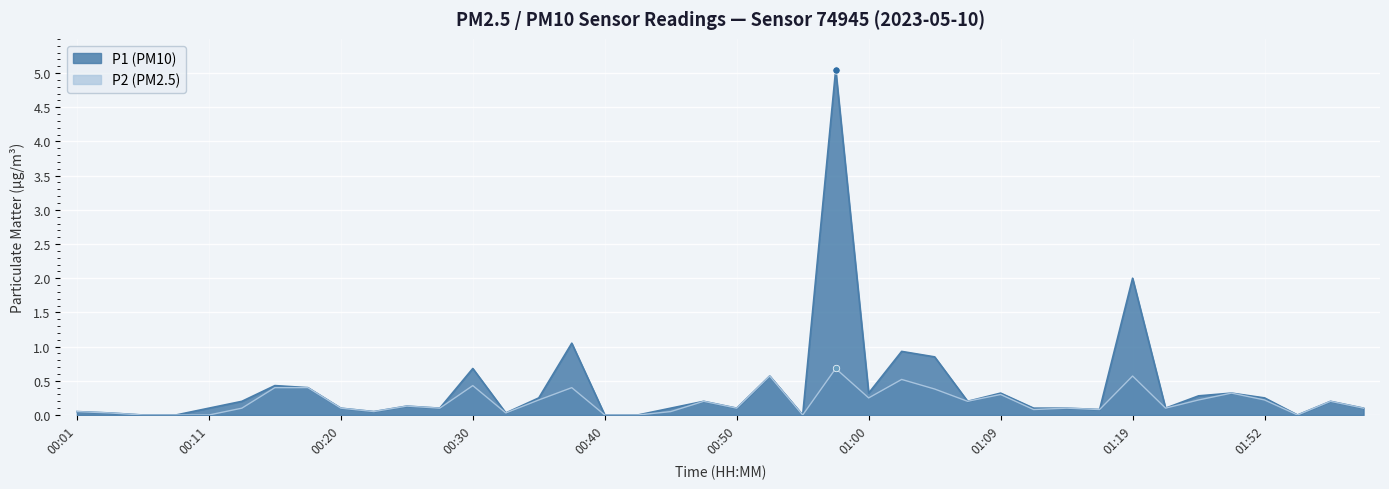

Which series contains the lowest Y value?

P1